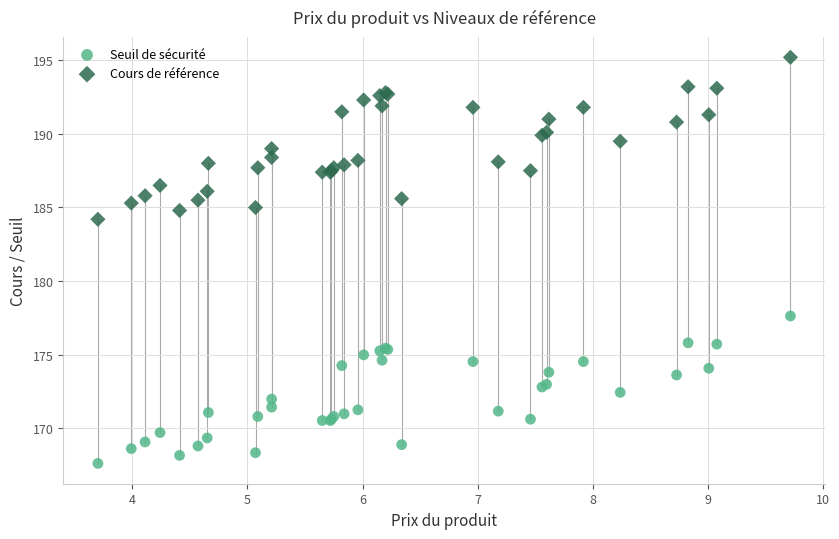

What are all the series names shown in the legend?

Seuil de sécurité, Cours de référence